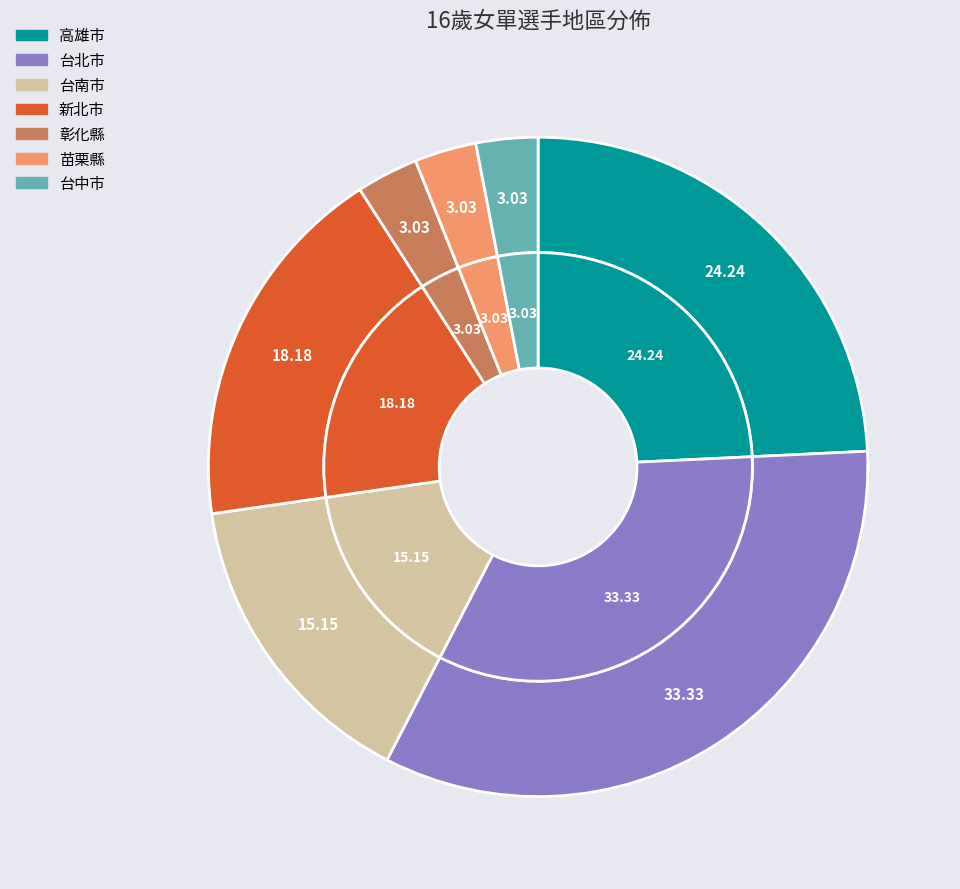

To the nearest percent, what percentage of the pie is 台北市?

33%